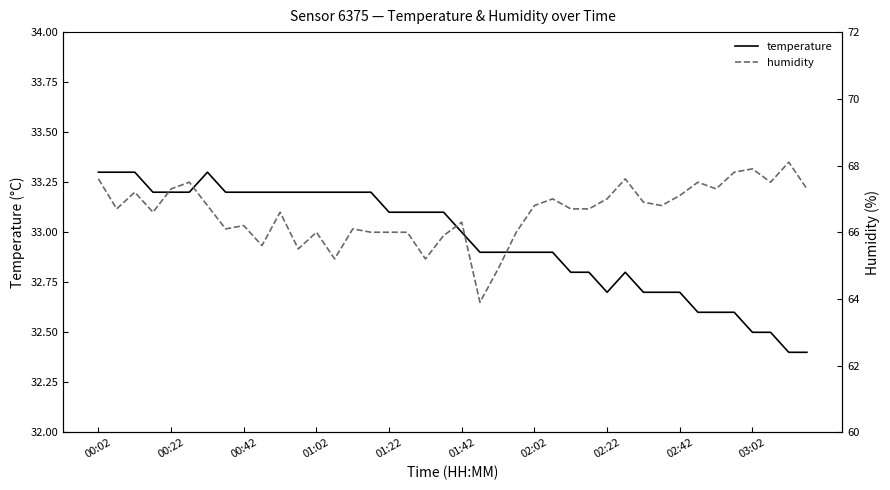

What is the minimum value for temperature?

32.4